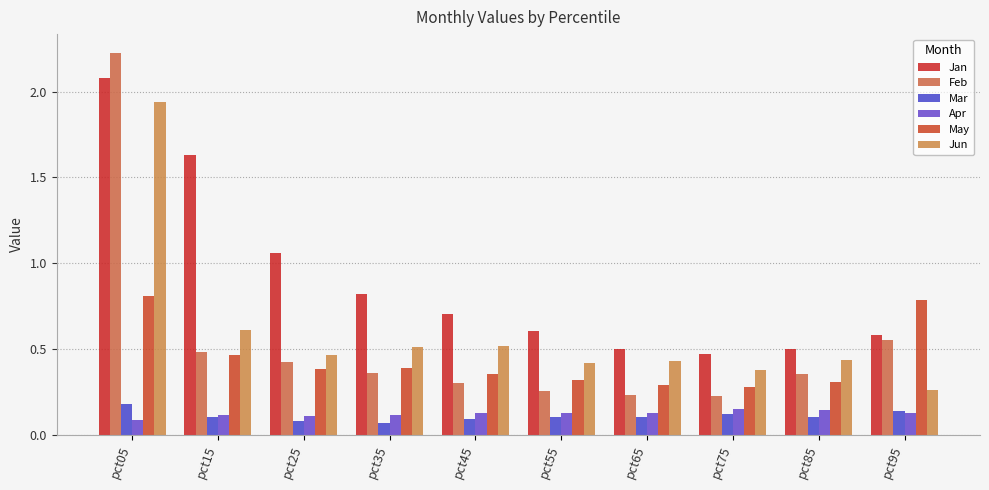

Rank the series by their maximum value, from lowest to highest.

Apr, Mar, May, Jun, Jan, Feb